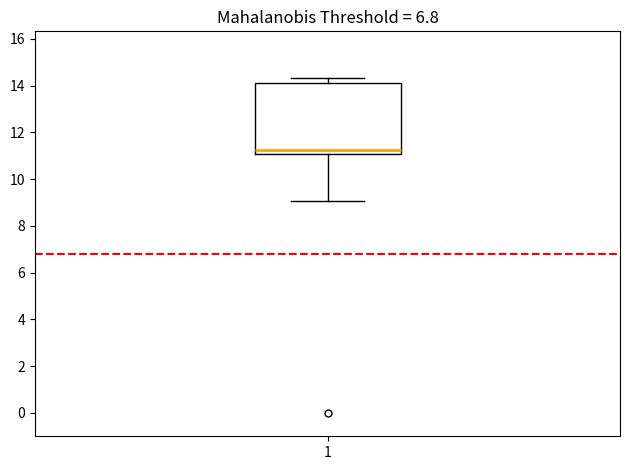

Read this box plot against the y-axis: the position of the median line, the range covered by the box, and the ends of both whiskers. The values are not printed on the chart, so give them approximately, as read against the axis.

median 11.2, box 11.0 to 14.2, whiskers 9.0 to 14.4